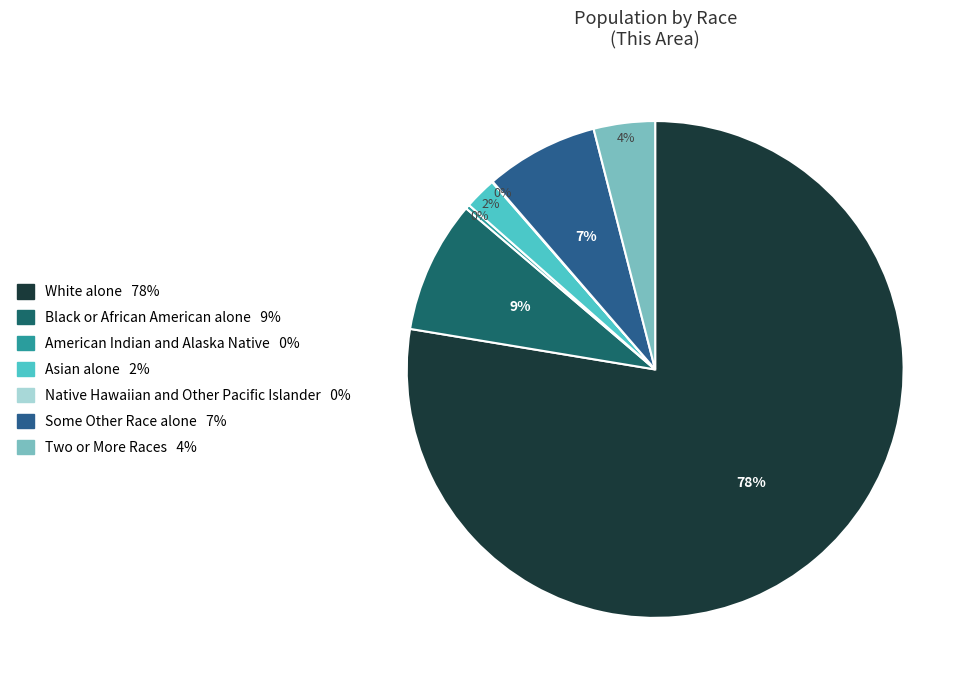

Which has a higher value, Black or African American alone or Asian alone?

Black or African American alone